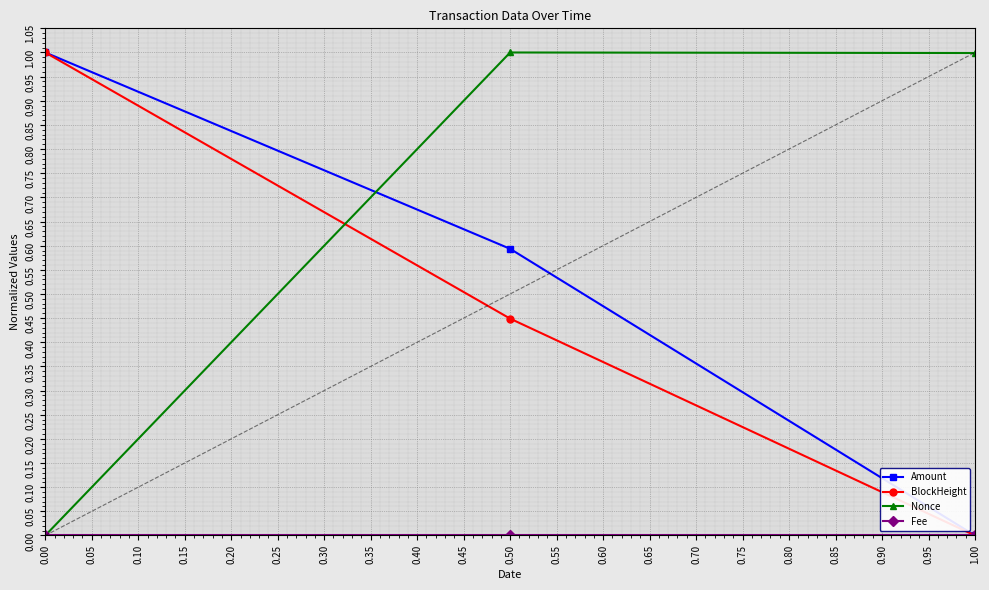

Which series has the largest range (max minus min)?

Amount